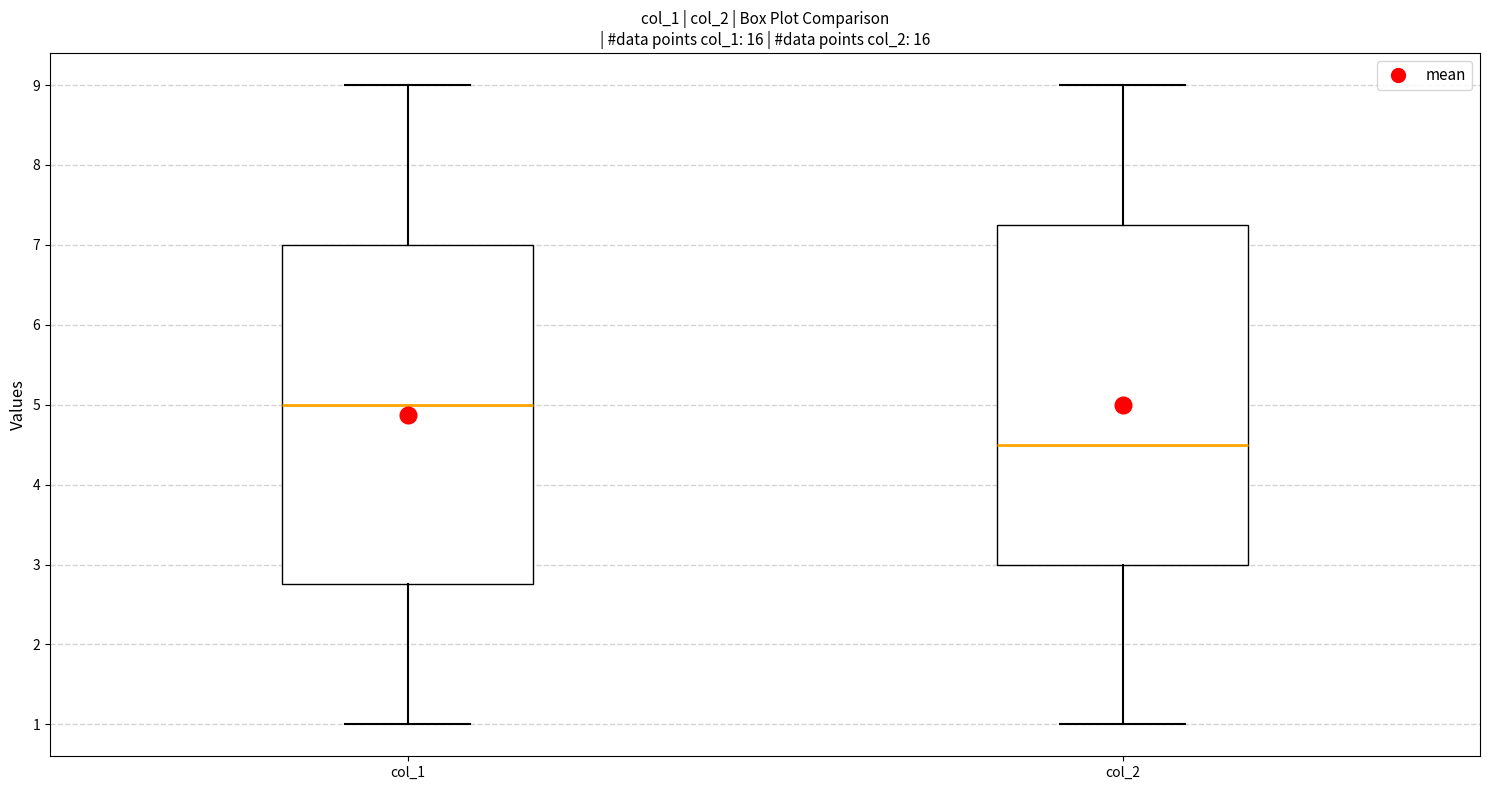

Reading left to right, read every box against the y-axis: the position of its median line, the range the box covers, and the ends of its whiskers. The values are not printed on the chart, so give them approximately, as read against the axis.

col_1: median 5.0, box 2.8 to 7.0, whiskers 1.0 to 9.0
col_2: median 4.5, box 3.0 to 7.3, whiskers 1.0 to 9.0